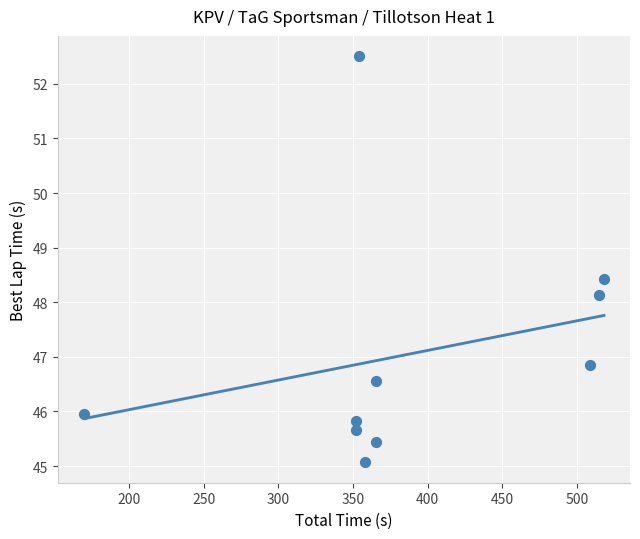

What is the range of X values (max minus min)?

348.0